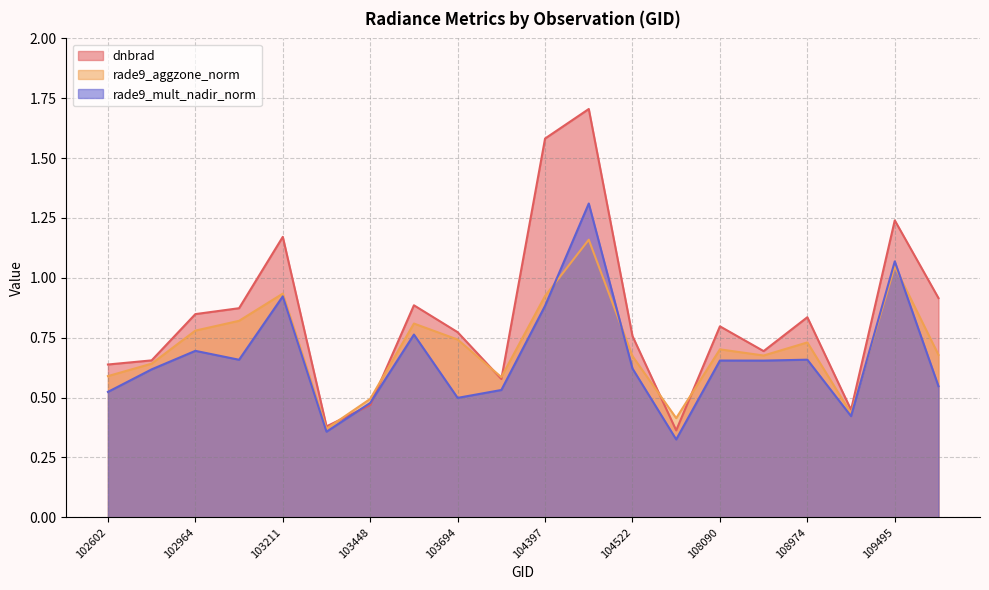

What is the sum of all rade9_mult_nadir_norm values?

13.2